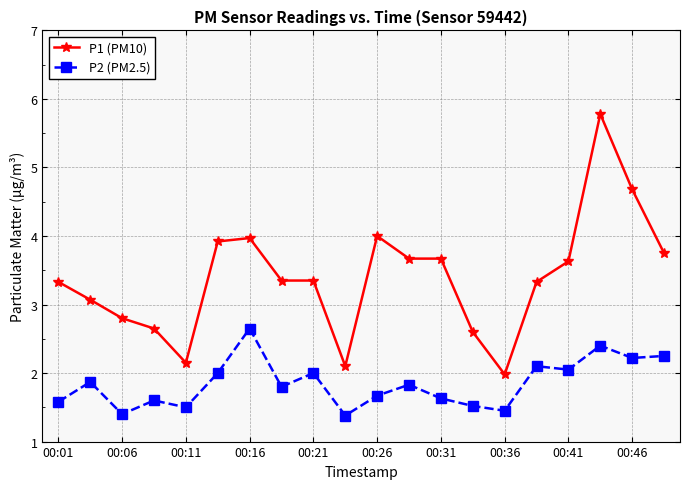

Count the number of categories in the chart.

20